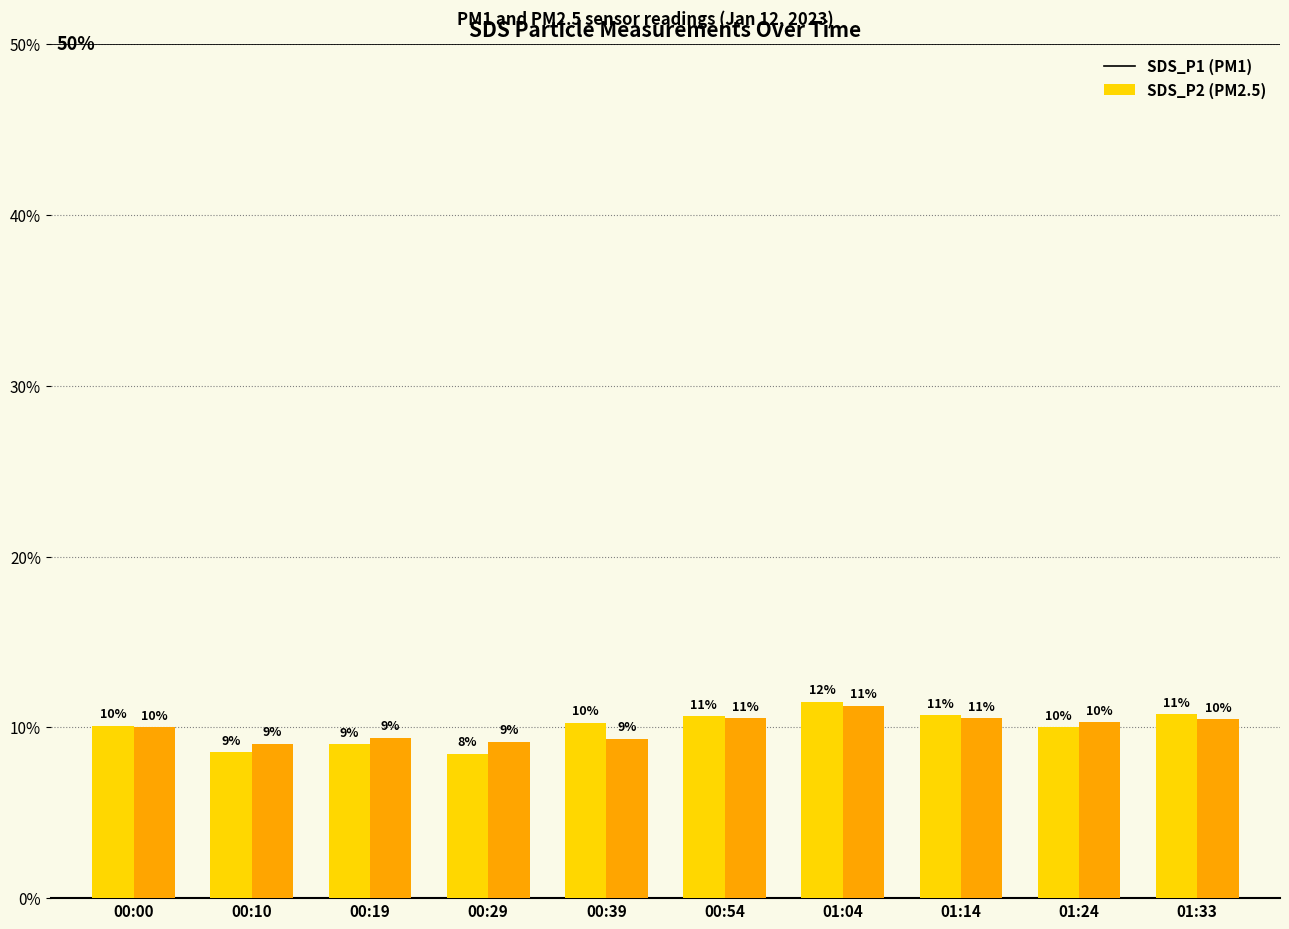

At which category is the sum across all series the highest?

01:04